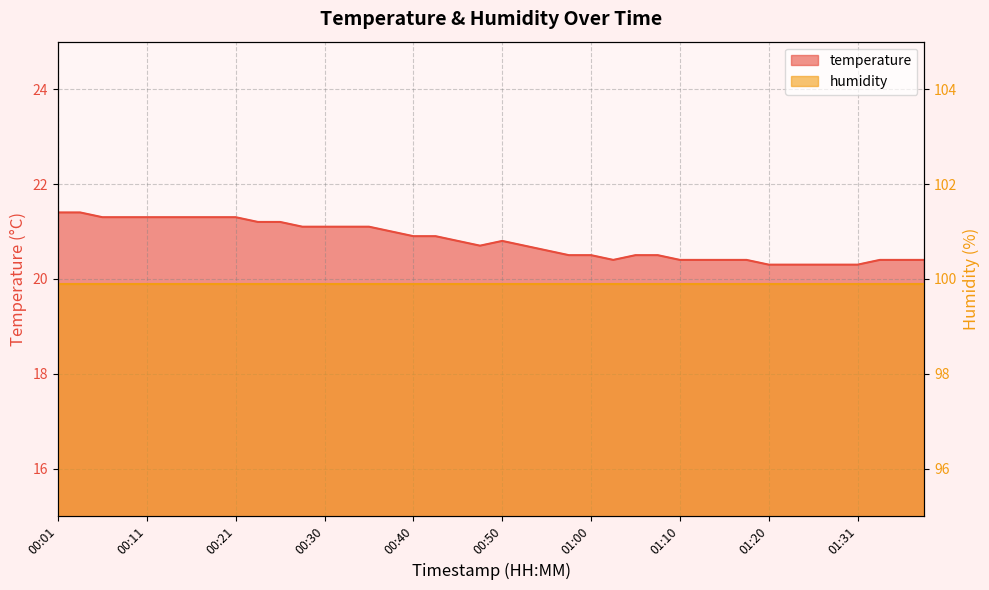

What is the difference between the maximum and minimum values?

1.1